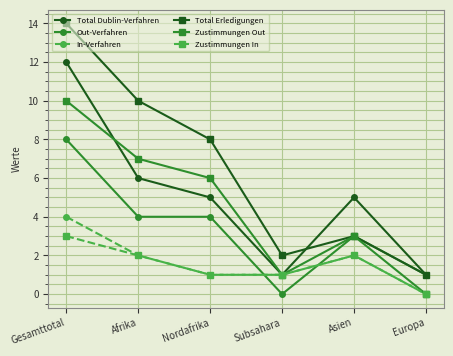

What is the lowest value of the Total Dublin-Verfahren series?

1